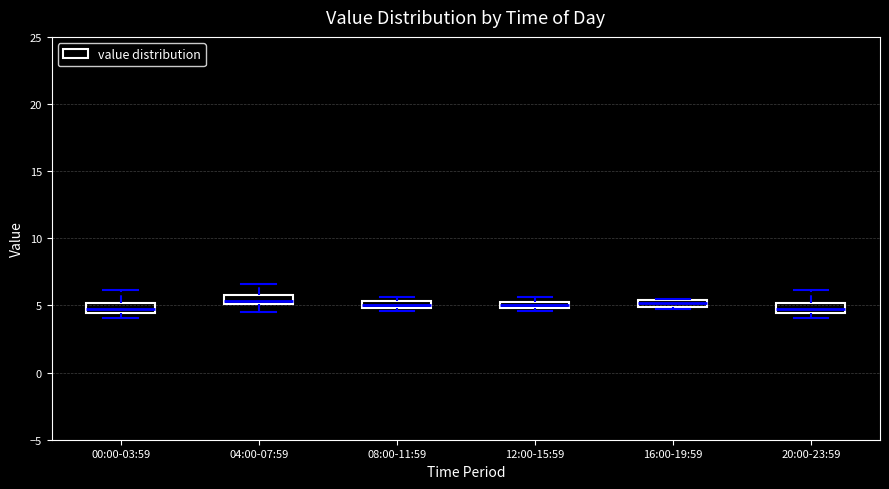

Where is the lower edge of the box for 00:00-03:59 on the y-axis? The values are not printed on the chart, so give them approximately, as read against the axis.

4.5